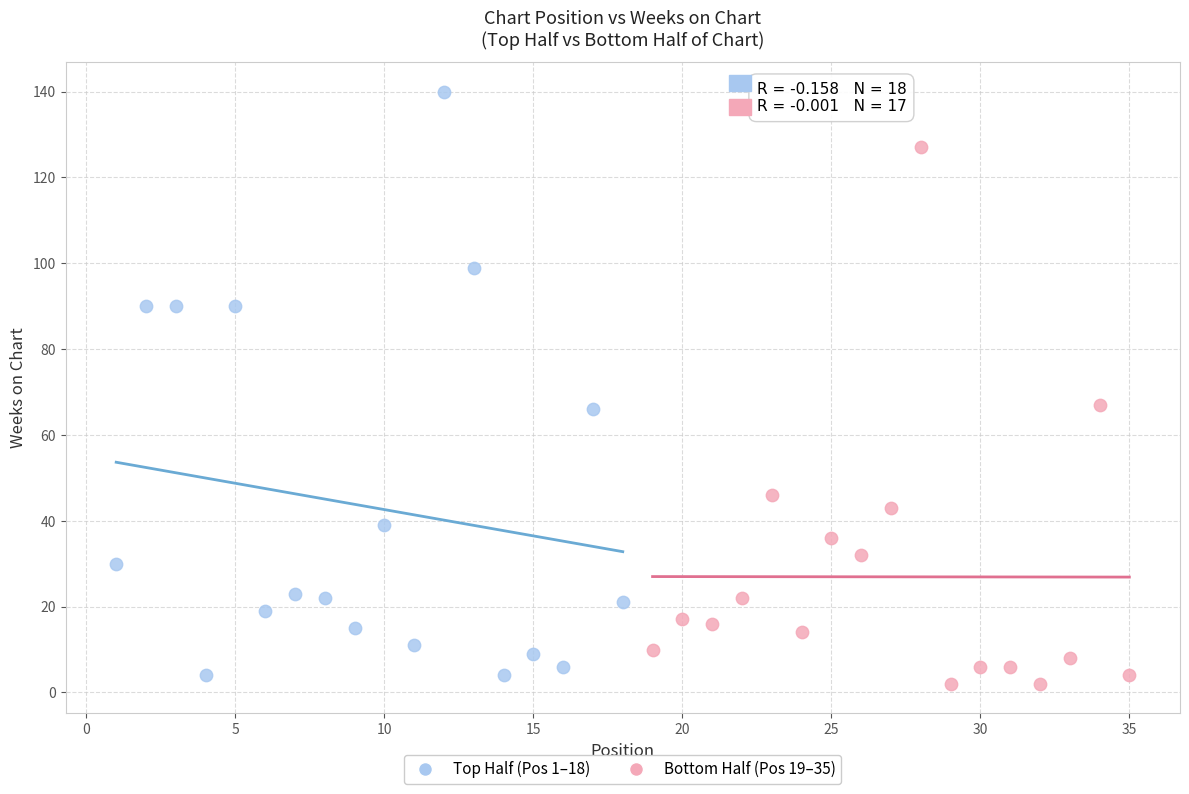

Which series contains the highest Y value?

Top Half (Pos 1–18)